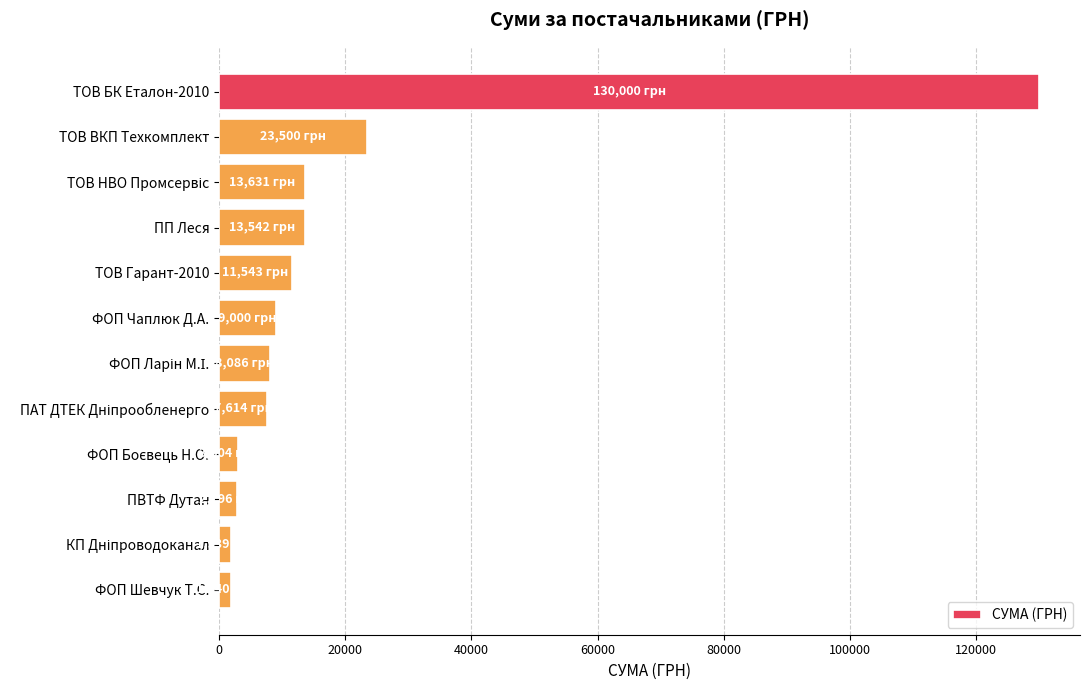

What is the label of the 2nd bar from the top?

ТОВ ВКП Техкомплект